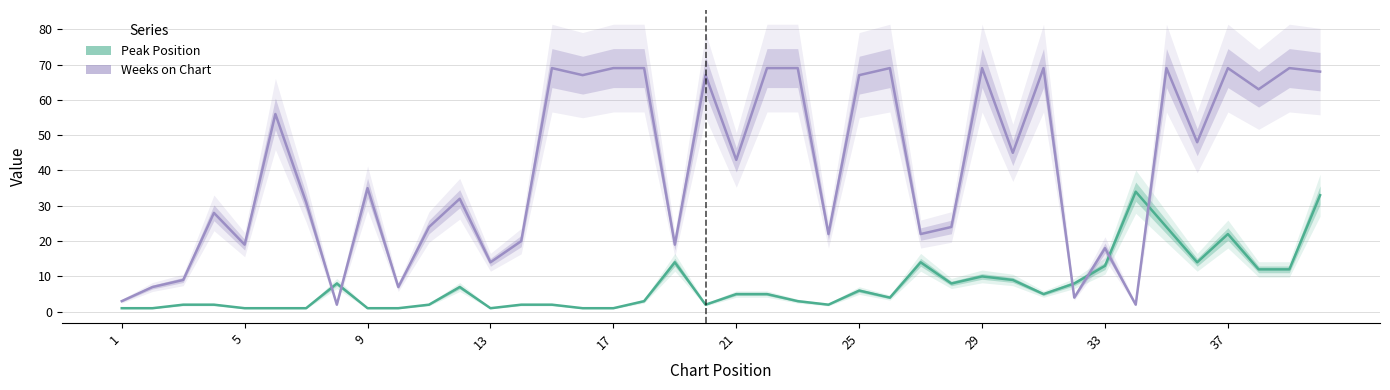

Rank the series by their average value, from lowest to highest.

Peak Position, Weeks on Chart